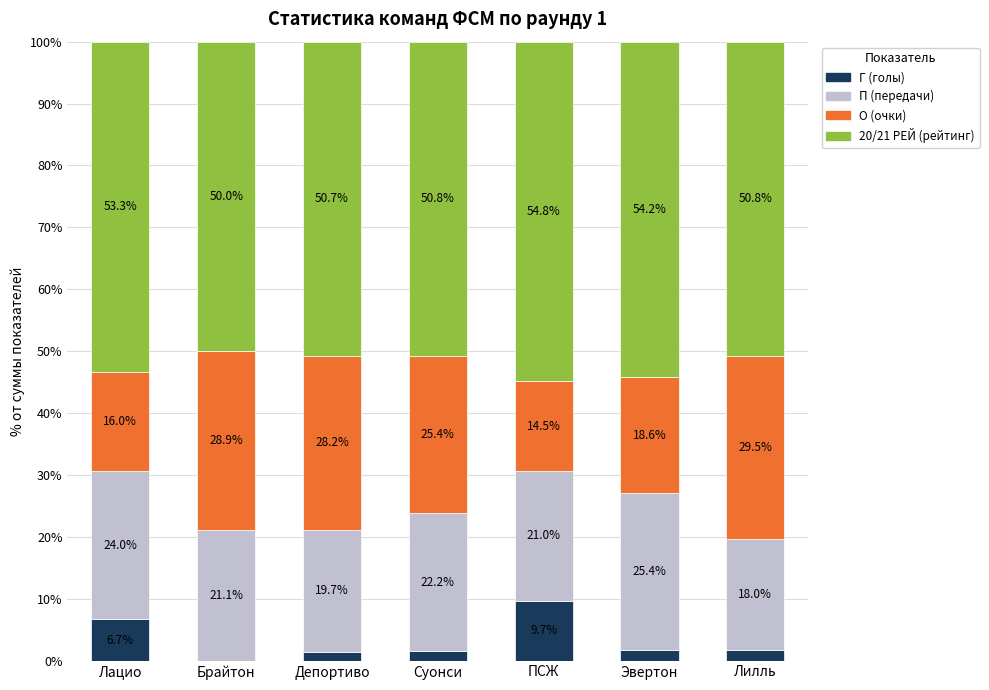

What is the total value across all series at ПСЖ?

100.0